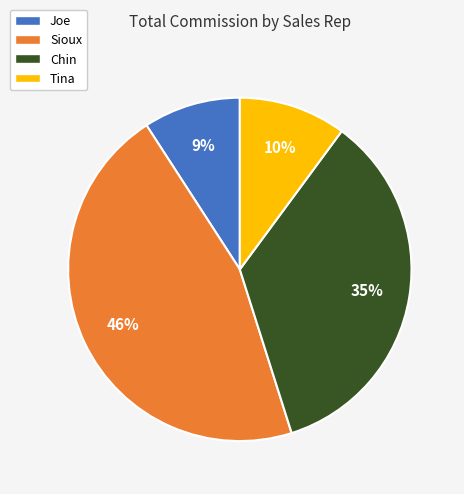

To the nearest percent, what percentage of the pie is Joe?

9%